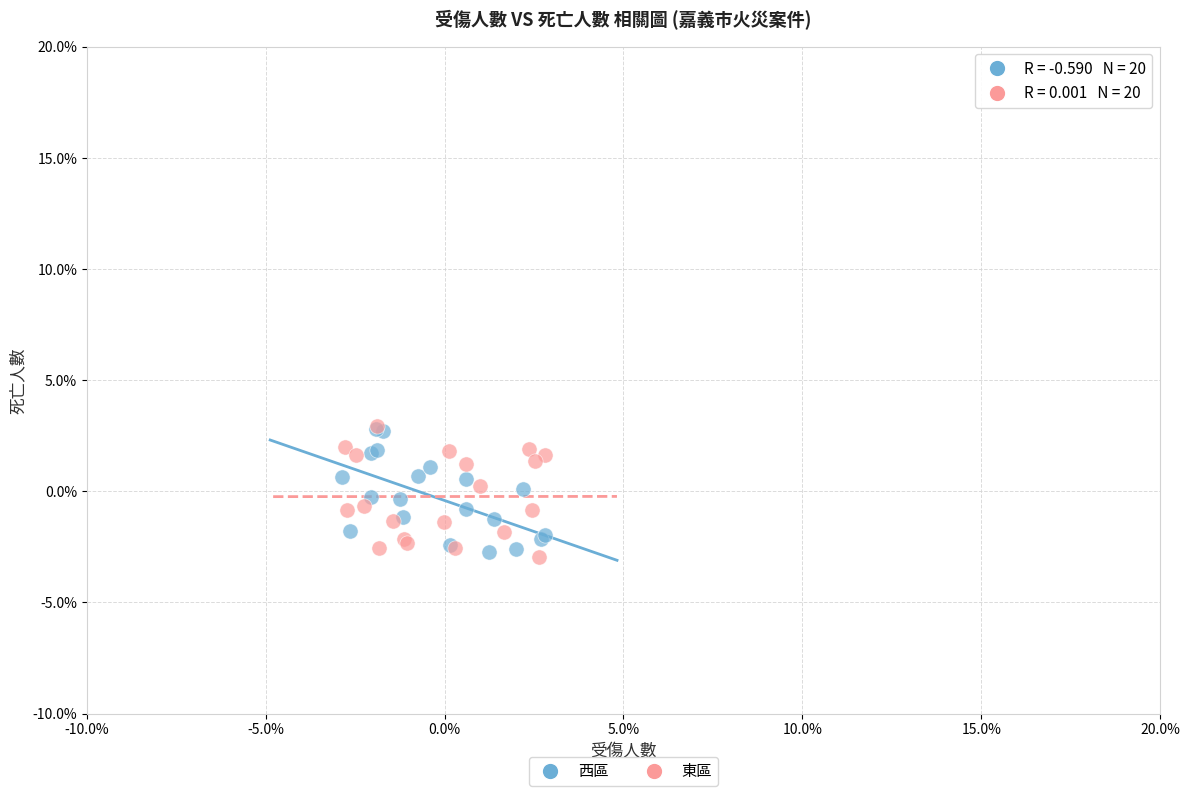

What are all the series names shown in the legend?

西區, 東區